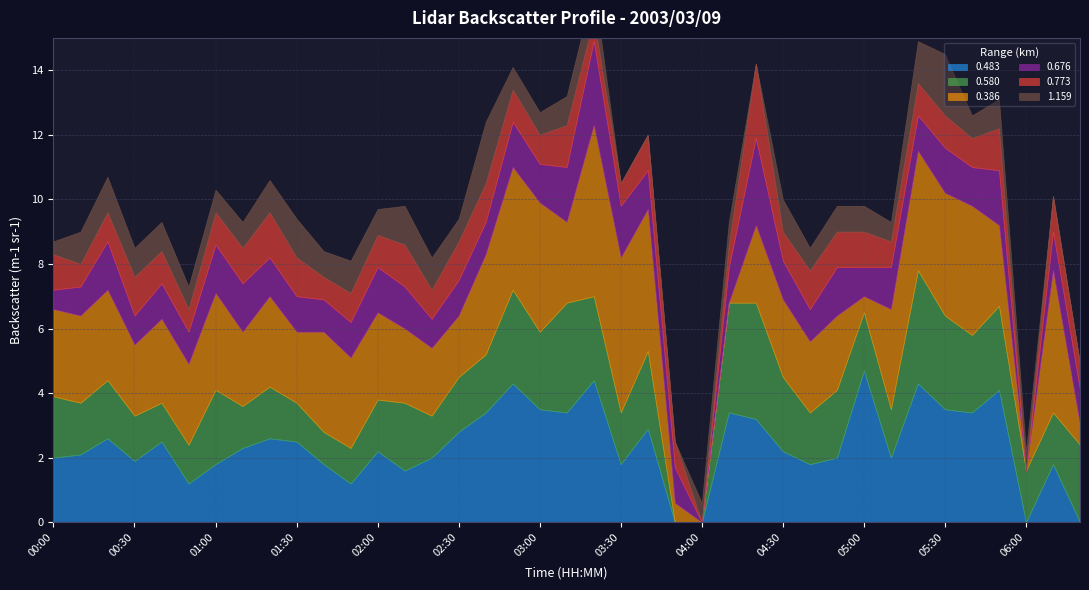

True or false: 0.386 has more than 2 interior local peaks.

True